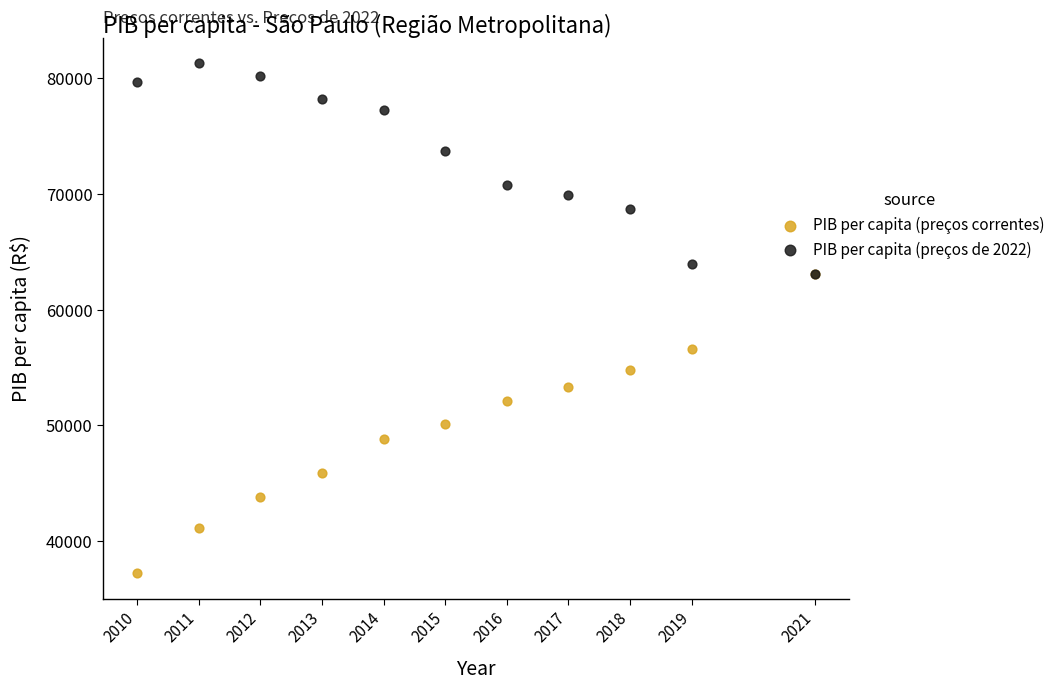

Which series reaches the maximum Y coordinate?

PIB per capita (preços de 2022)